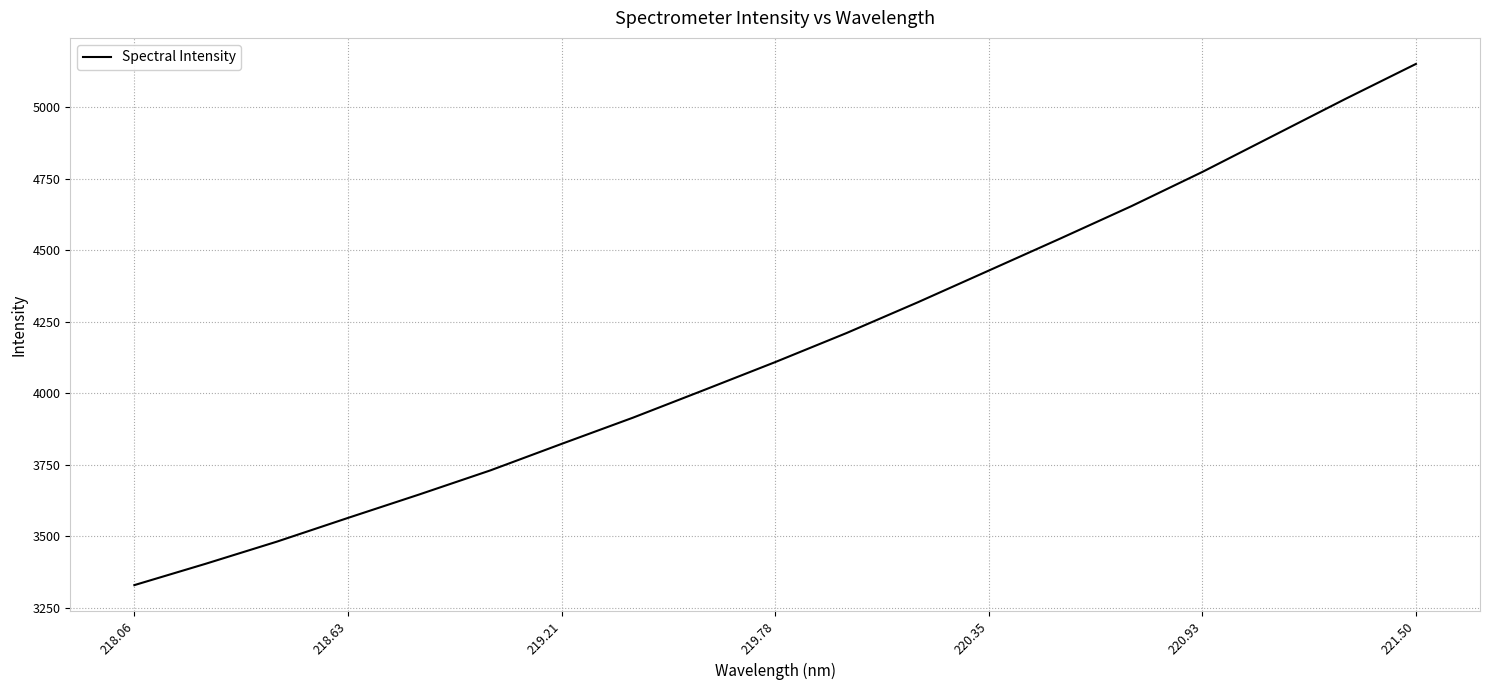

What is the difference between the maximum and minimum values?

1821.2